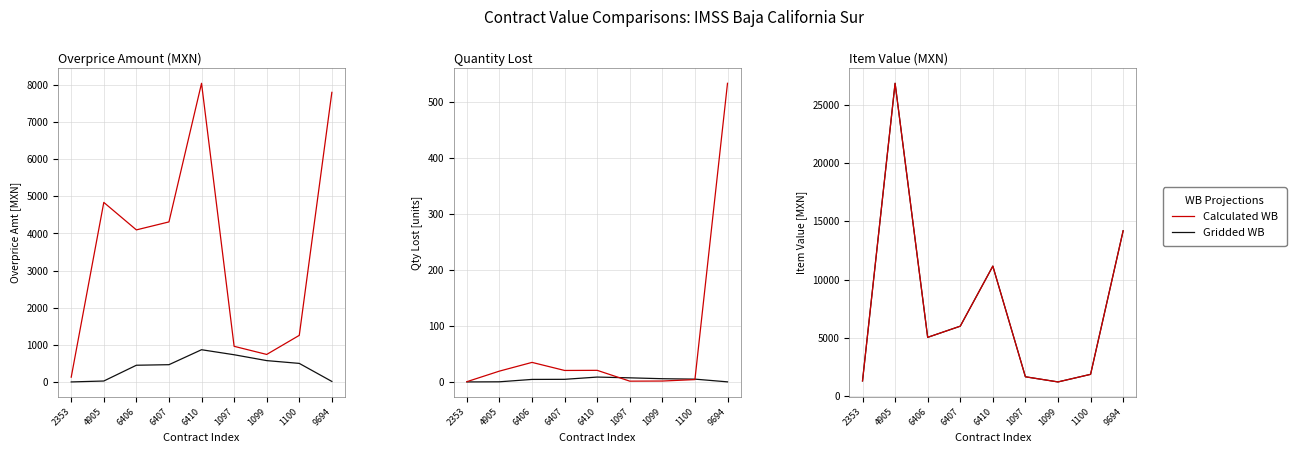

The Calculated WB series shows 20473.3 at 9694. True or false?

False